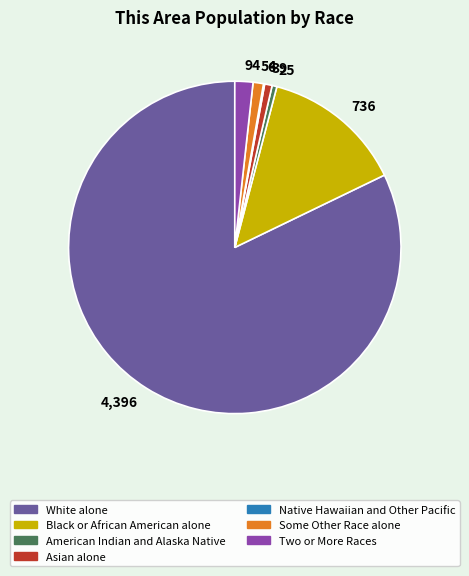

Does any single category account for the majority?

Yes